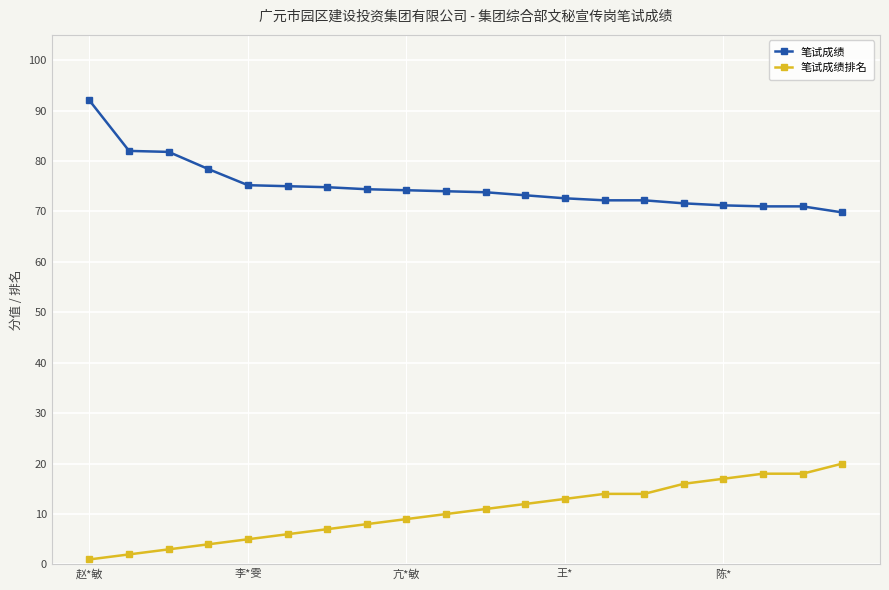

Which series has the largest total across all categories?

笔试成绩